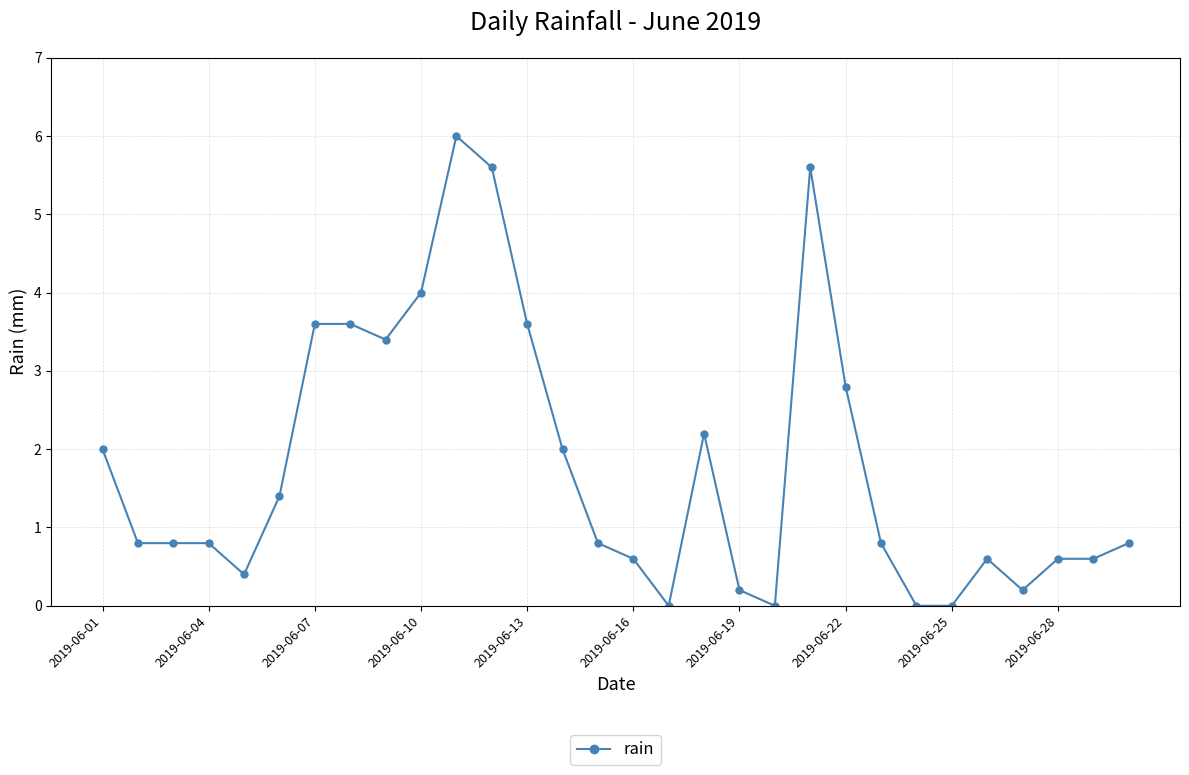

What is the difference between the maximum and second lowest values?

6.0